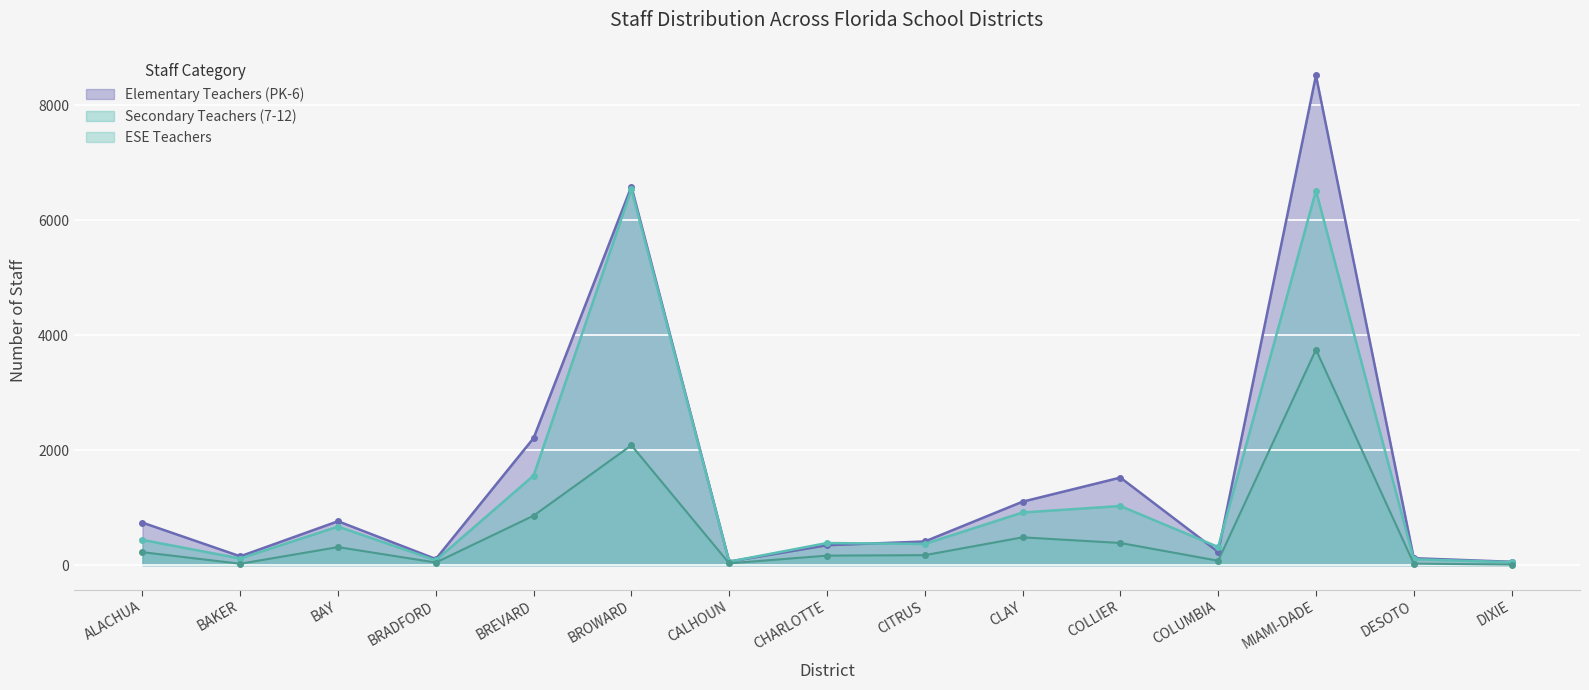

Which has a higher value, BROWARD or BAY?

BROWARD